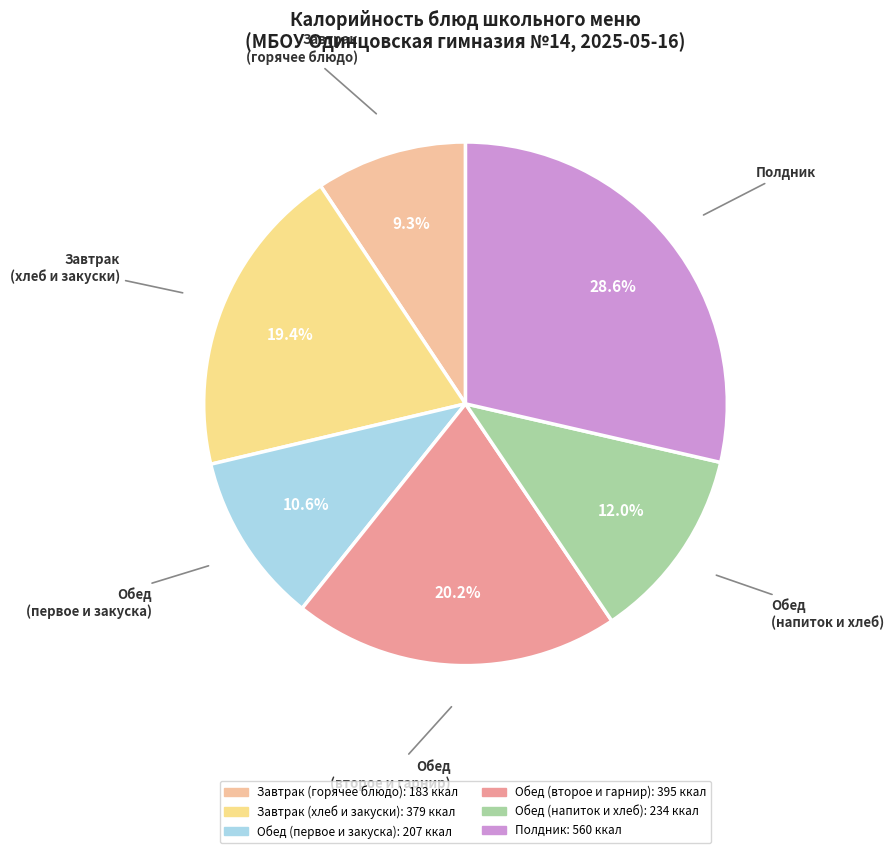

How many segments does this pie chart have?

6